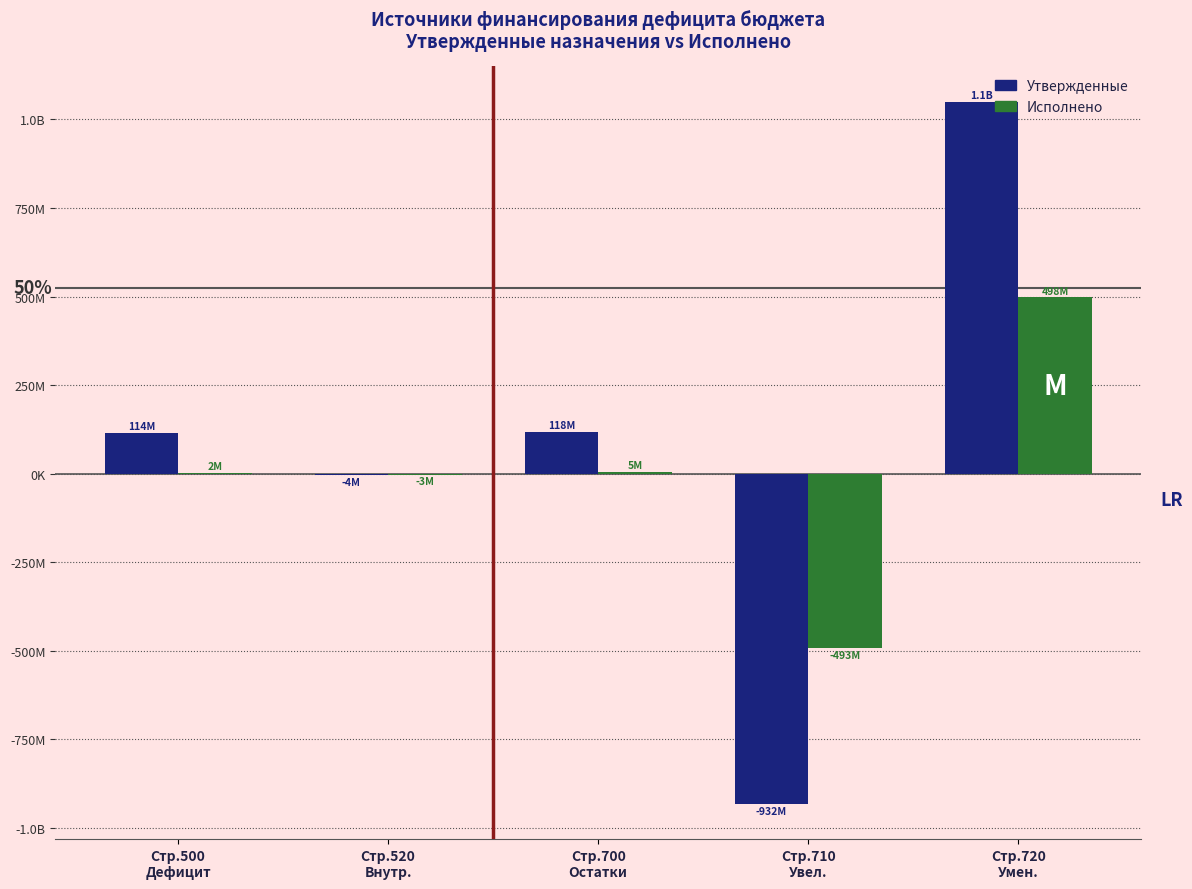

Which category has the highest value across all series?

Стр.720
Умен.